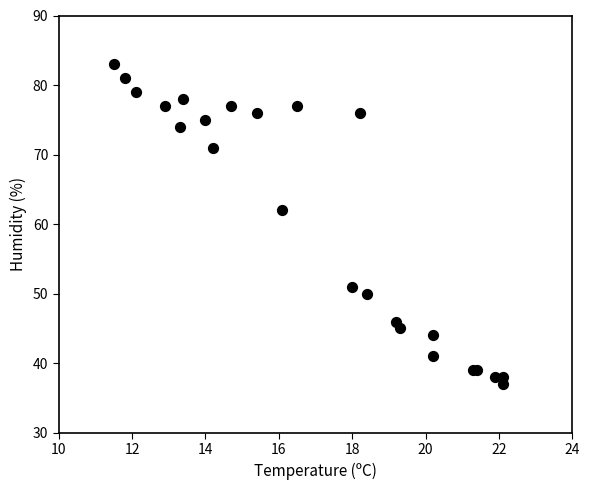

What Y value in the scatter plot is closest to 60?

62